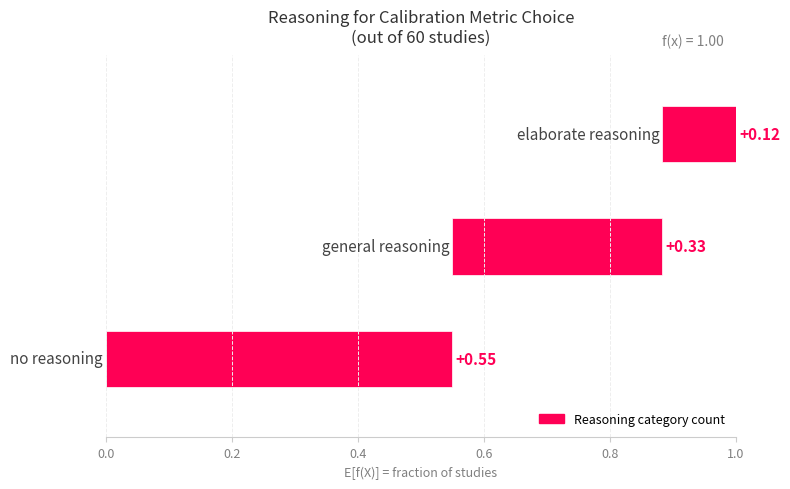

What is the value of the 1st bar from the left?

33